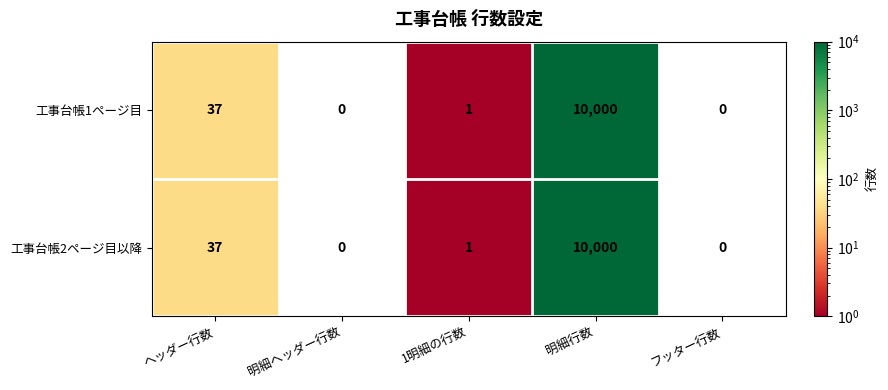

What is the difference between the maximum and minimum values in the 工事台帳2ページ目以降 series?

10000